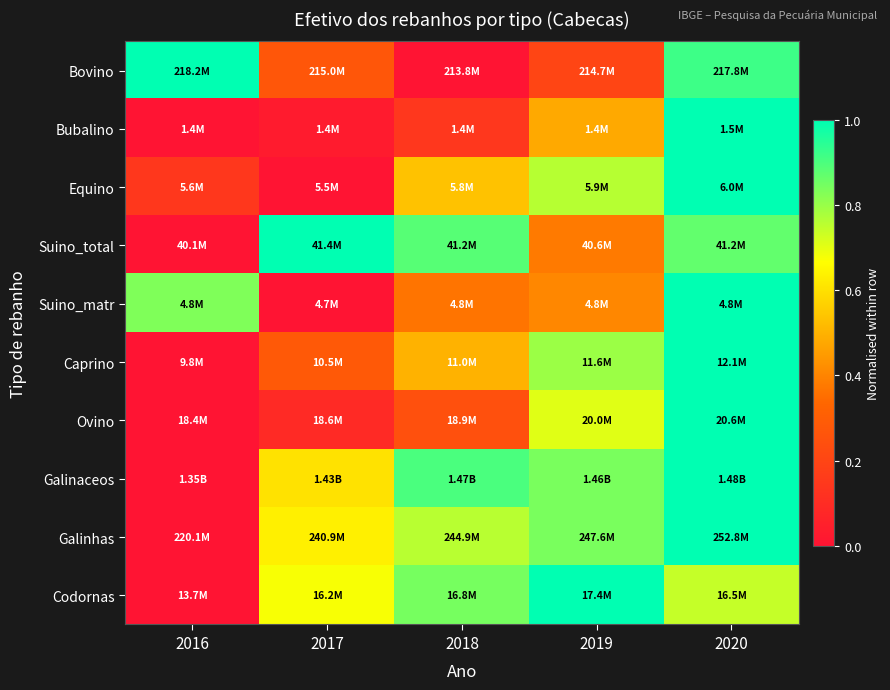

How many series are shown in this chart?

10